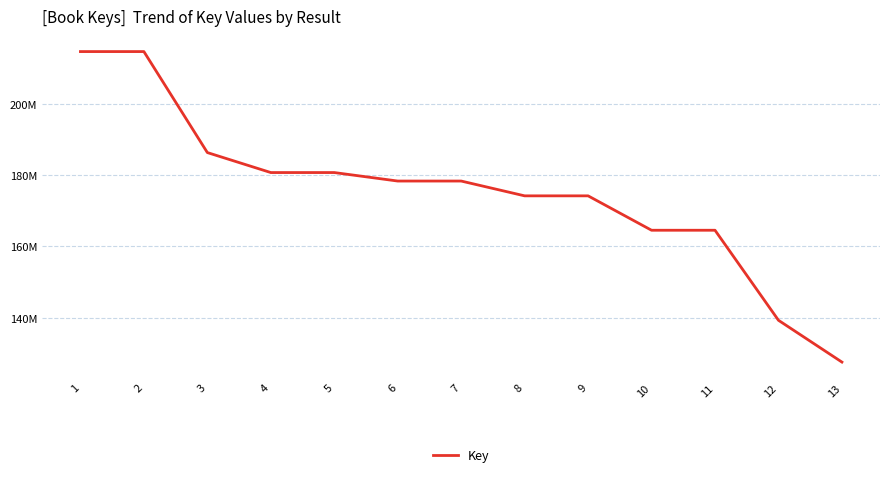

Does the chart display data point markers on the line(s)?

No